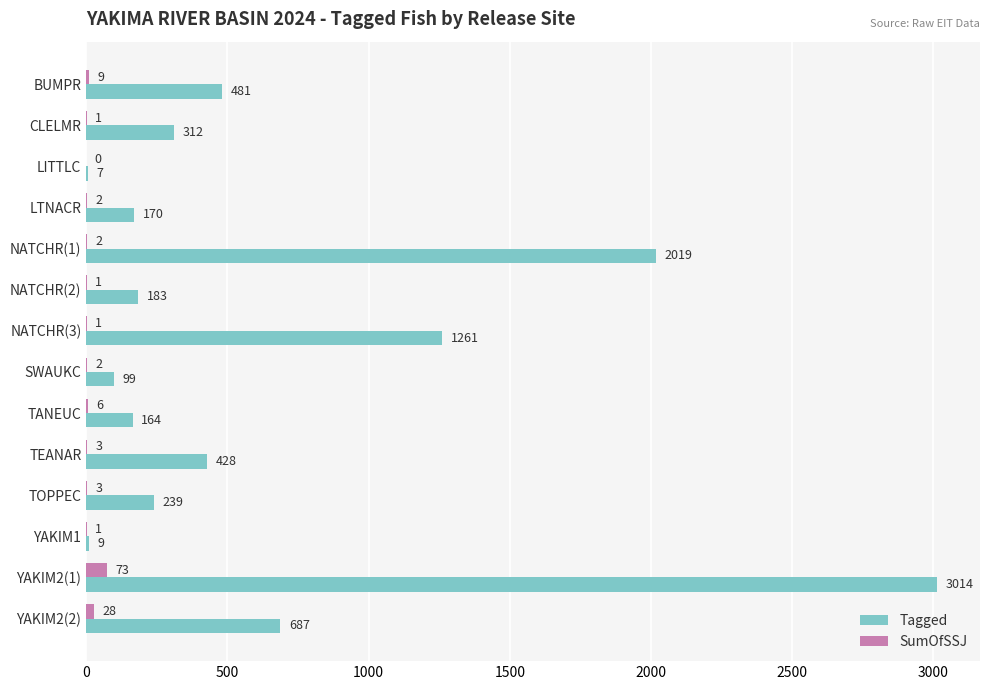

What is the total value across all series at LITTLC?

7